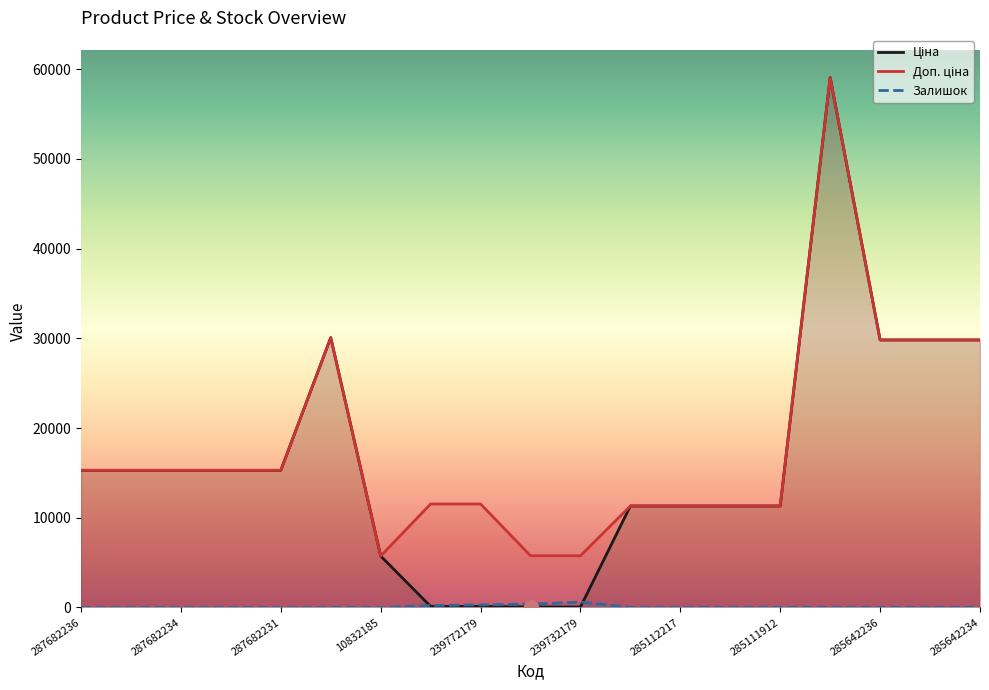

Which series has the largest total across all categories?

Доп. ціна